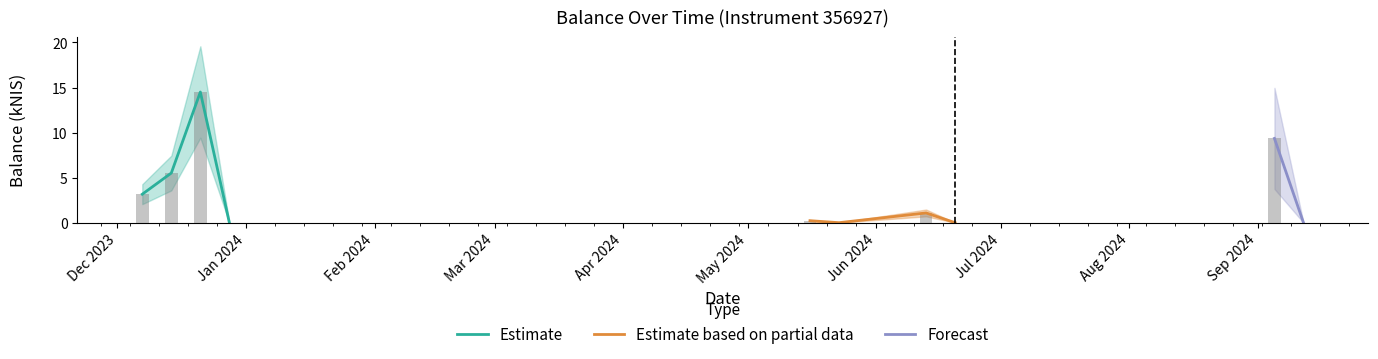

Are the bars horizontal?

No